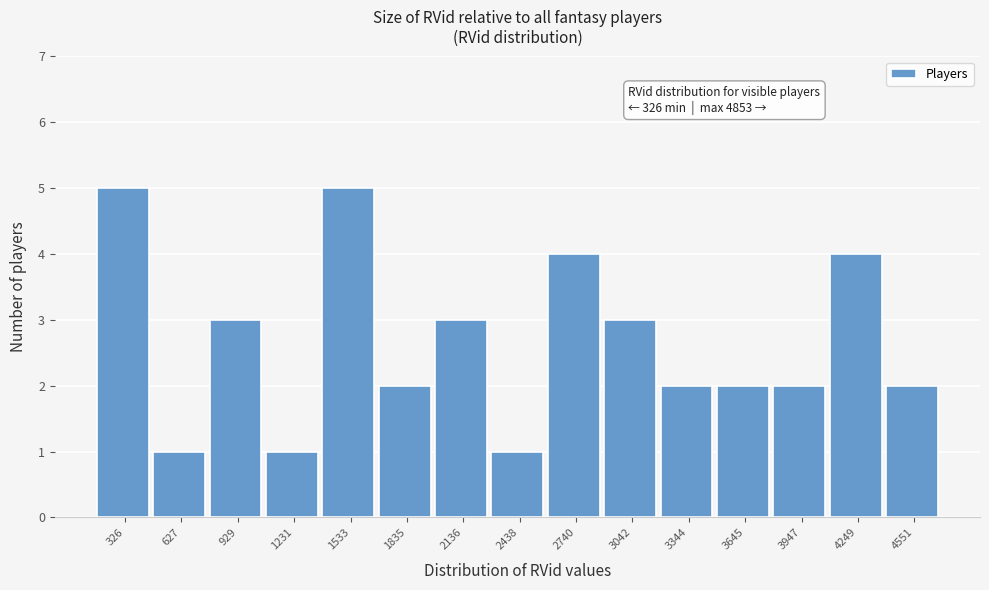

Reading left to right, transcribe all the data shown in this chart.

326=5	627=1	929=3	1231=1	1533=5	1835=2	2136=3	2438=1	2740=4	3042=3	3344=2	3645=2	3947=2	4249=4	4551=2